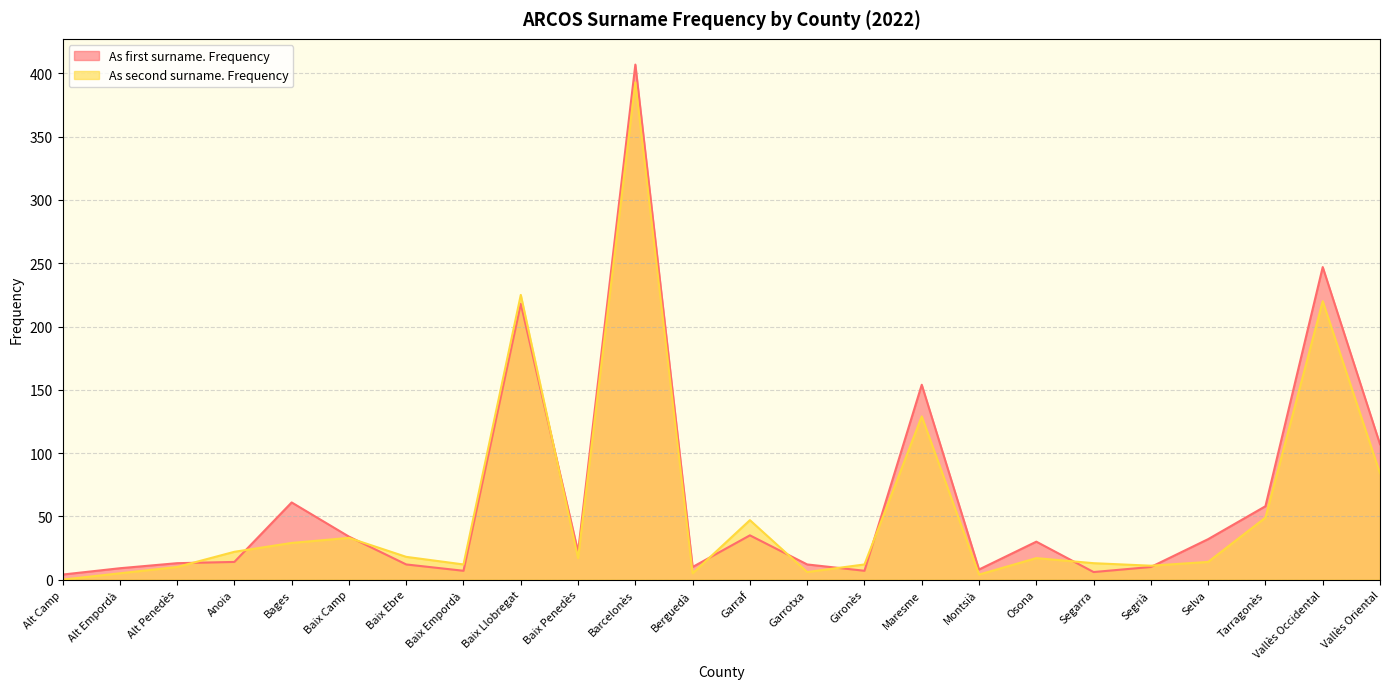

How many distinct data groups are displayed?

2